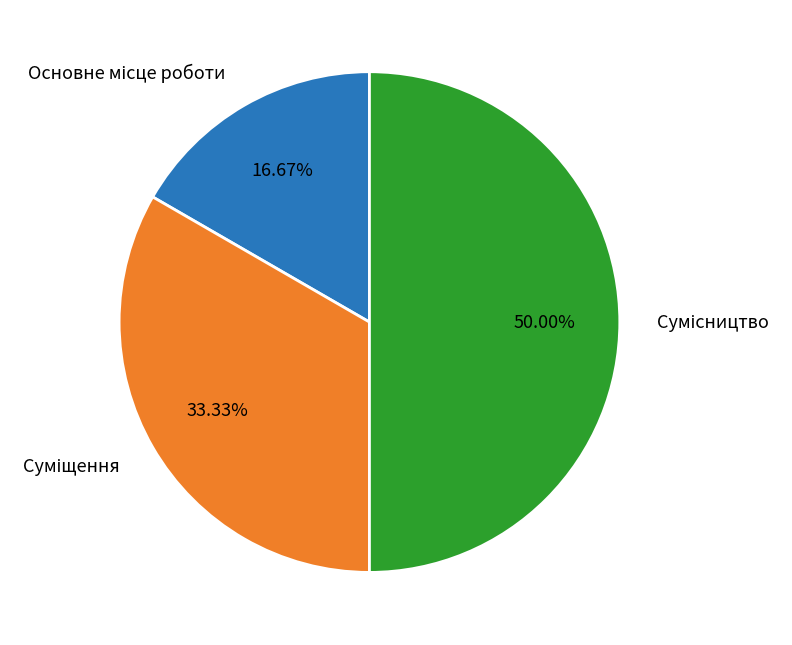

Is it true that Сумісництво is 64% of the pie?

False